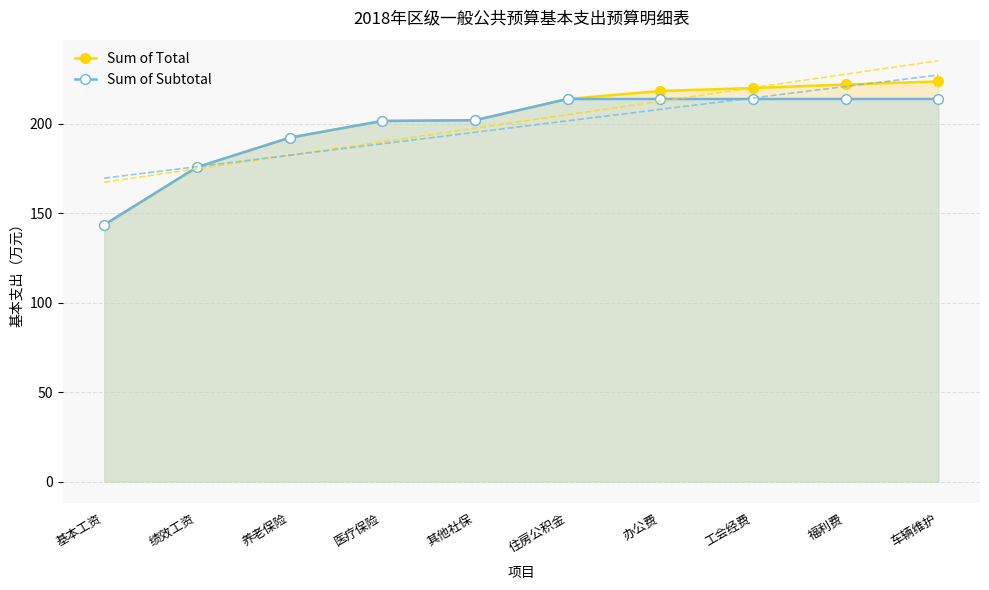

Rank the series by their maximum value, from lowest to highest.

Sum of Subtotal, Sum of Total